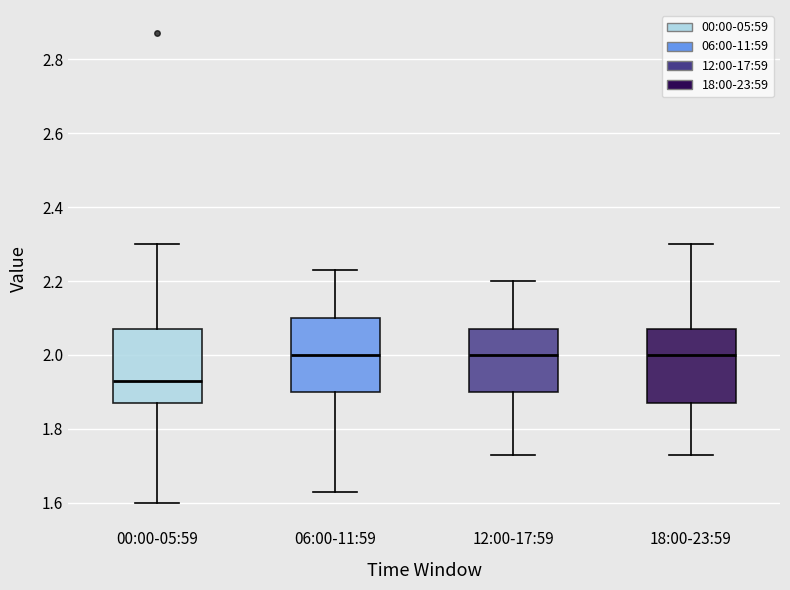

Reading left to right, read every box against the y-axis: the position of its median line, the range the box covers, and the ends of its whiskers. The values are not printed on the chart, so give them approximately, as read against the axis.

00:00-05:59: median 1.94, box 1.88 to 2.08, whiskers 1.60 to 2.30
06:00-11:59: median 2.00, box 1.90 to 2.10, whiskers 1.64 to 2.24
12:00-17:59: median 2.00, box 1.90 to 2.08, whiskers 1.74 to 2.20
18:00-23:59: median 2.00, box 1.88 to 2.08, whiskers 1.74 to 2.30